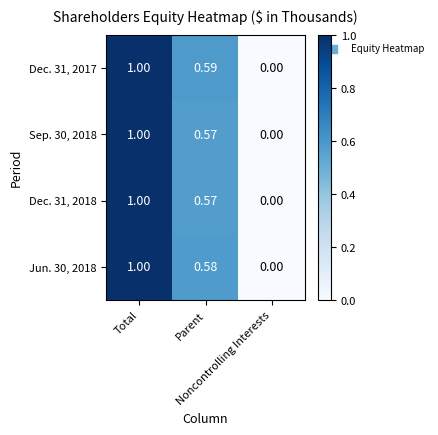

Which series has the widest spread of values?

Dec. 31, 2017